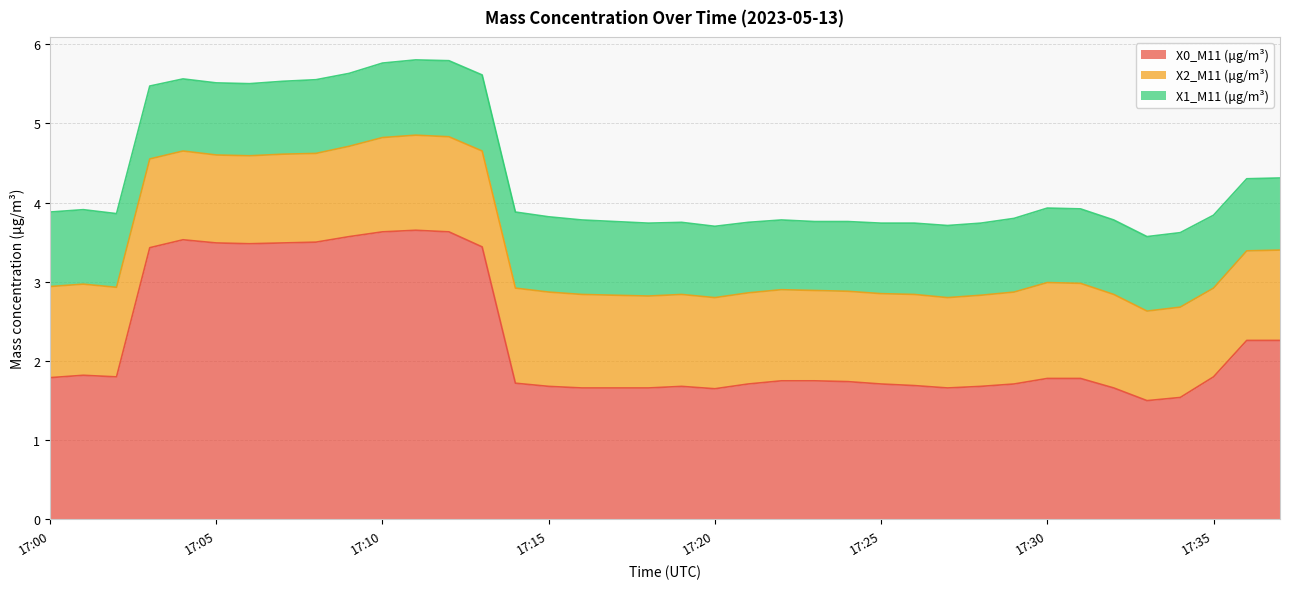

True or false: X1_M11 (μg/m³) and X0_M11 (μg/m³) cross at least once.

False